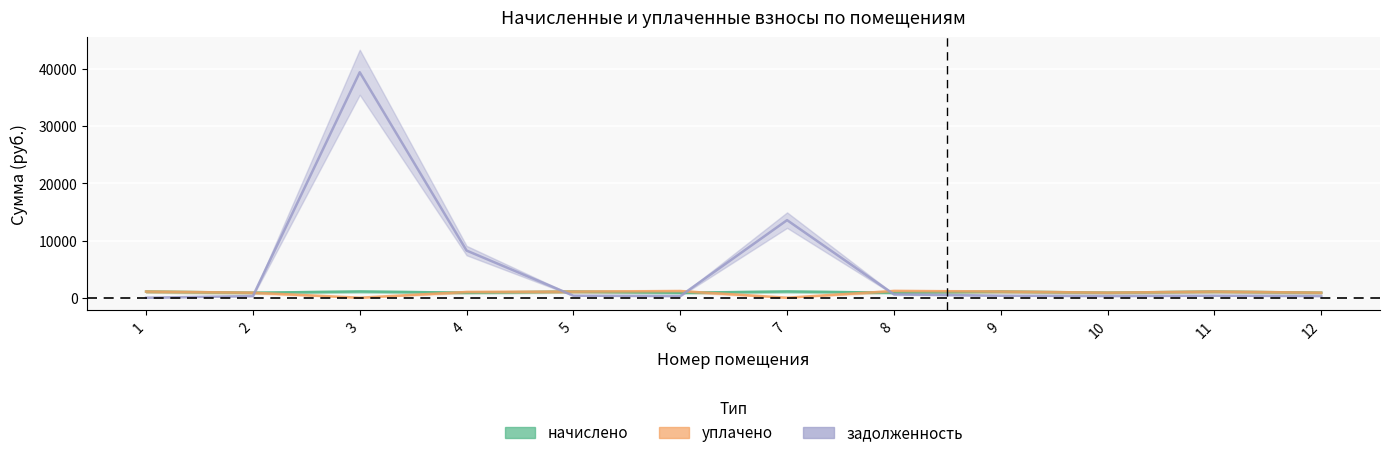

What is the minimum value for начислено?

869.7